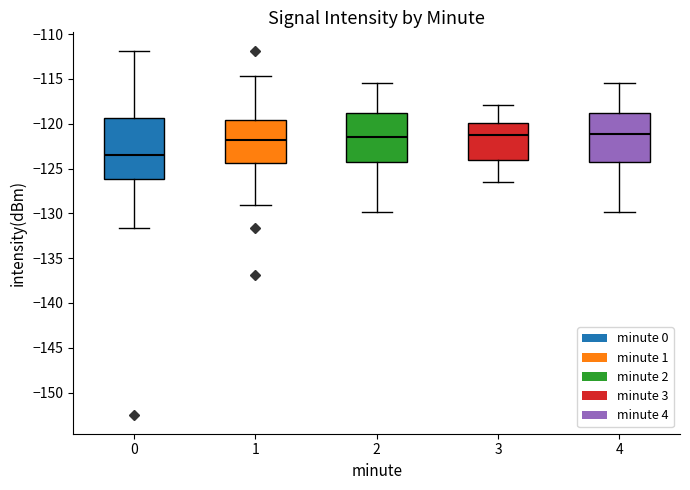

Where does the upper whisker of the box at x = 0 end on the y-axis? The values are not printed on the chart, so give them approximately, as read against the axis.

-112.0